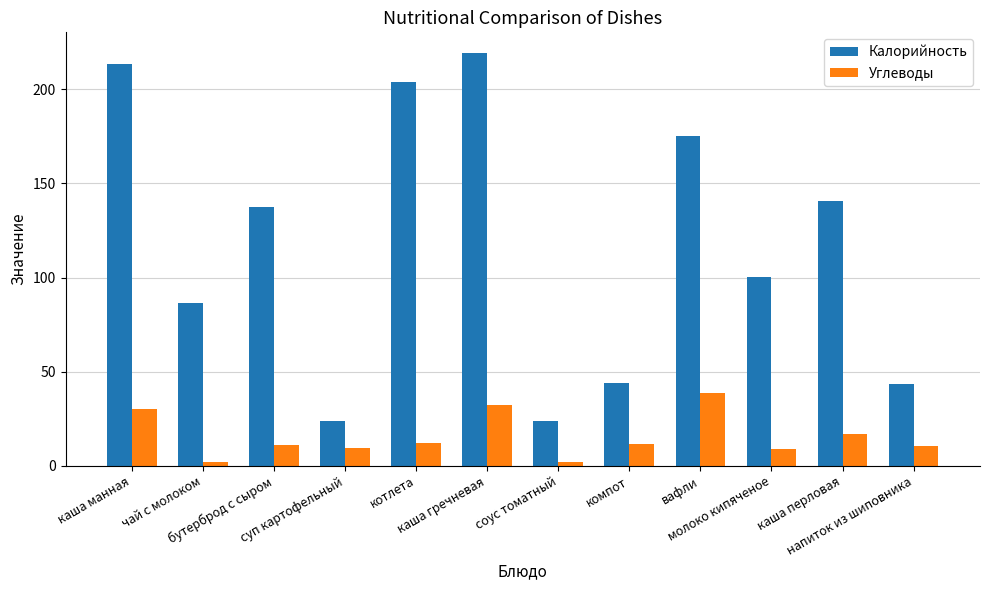

At how many categories does at least one series exceed 200?

3